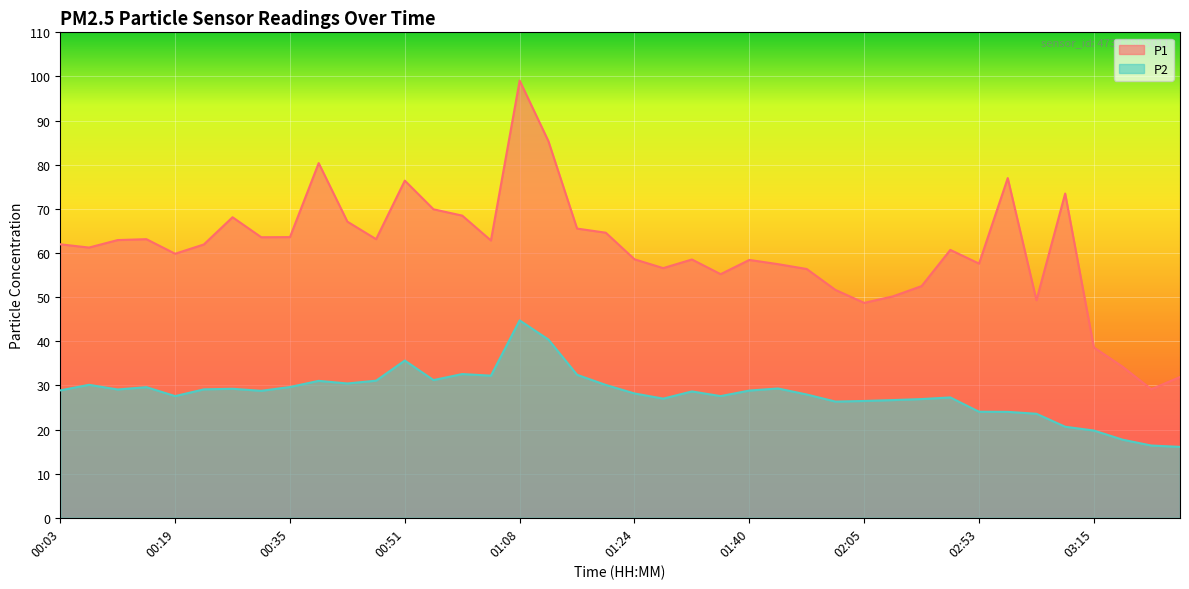

What is the maximum value for P2?

44.7